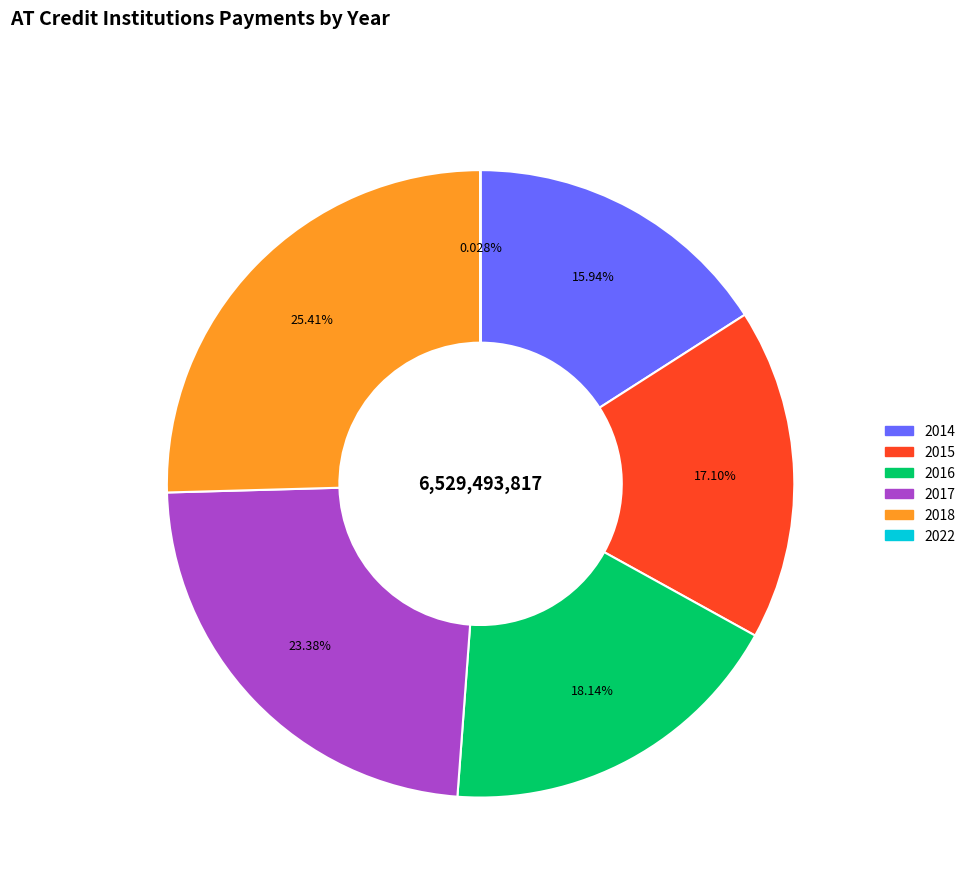

Is it true that 2016 is 11% of the pie?

False